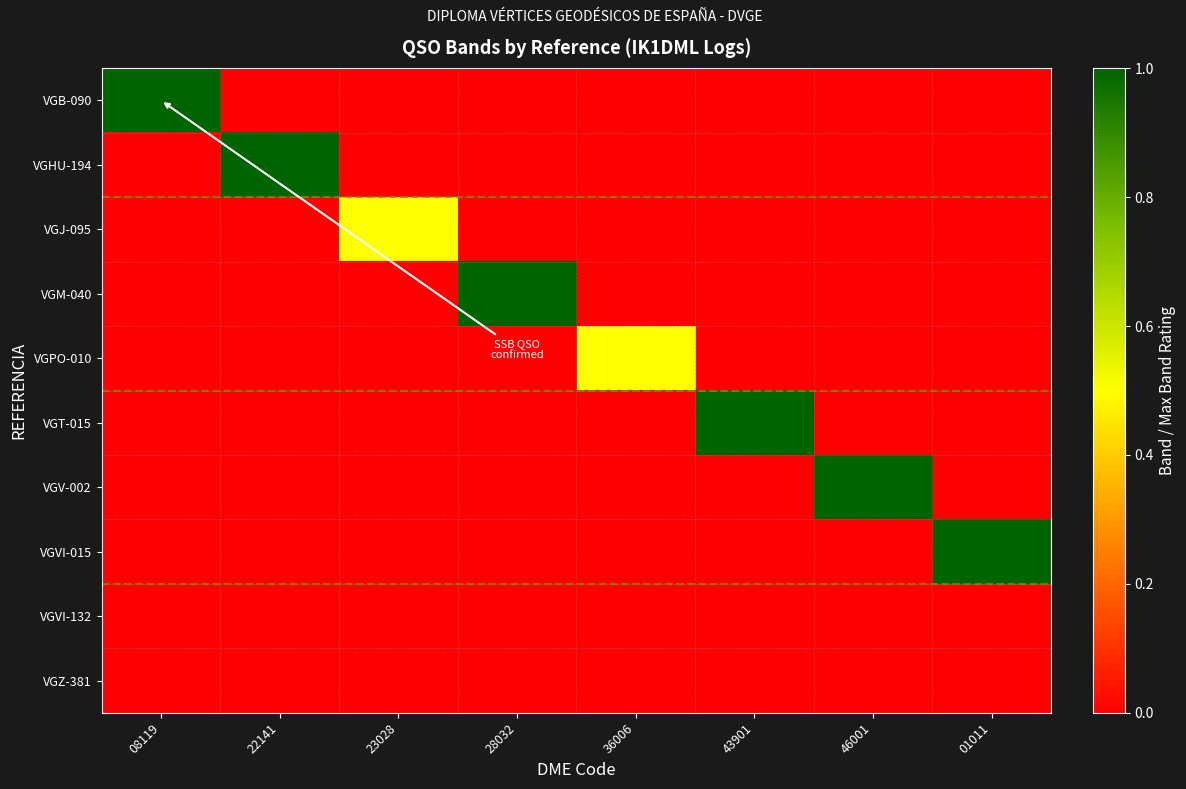

Reading right to left, what are all the values shown in this chart?

VGB-090: 01011=0.0	46001=0.0	43901=0.0	36006=0.0	28032=0.0	23028=0.0	22141=0.0	08119=1.0
VGHU-194: 01011=0.0	46001=0.0	43901=0.0	36006=0.0	28032=0.0	23028=0.0	22141=1.0	08119=0.0
VGJ-095: 01011=0.0	46001=0.0	43901=0.0	36006=0.0	28032=0.0	23028=0.5	22141=0.0	08119=0.0
VGM-040: 01011=0.0	46001=0.0	43901=0.0	36006=0.0	28032=1.0	23028=0.0	22141=0.0	08119=0.0
VGPO-010: 01011=0.0	46001=0.0	43901=0.0	36006=0.5	28032=0.0	23028=0.0	22141=0.0	08119=0.0
VGT-015: 01011=0.0	46001=0.0	43901=1.0	36006=0.0	28032=0.0	23028=0.0	22141=0.0	08119=0.0
VGV-002: 01011=0.0	46001=1.0	43901=0.0	36006=0.0	28032=0.0	23028=0.0	22141=0.0	08119=0.0
VGVI-015: 01011=1.0	46001=0.0	43901=0.0	36006=0.0	28032=0.0	23028=0.0	22141=0.0	08119=0.0
VGVI-132: 01011=0.0	46001=0.0	43901=0.0	36006=0.0	28032=0.0	23028=0.0	22141=0.0	08119=0.0
VGZ-381: 01011=0.0	46001=0.0	43901=0.0	36006=0.0	28032=0.0	23028=0.0	22141=0.0	08119=0.0